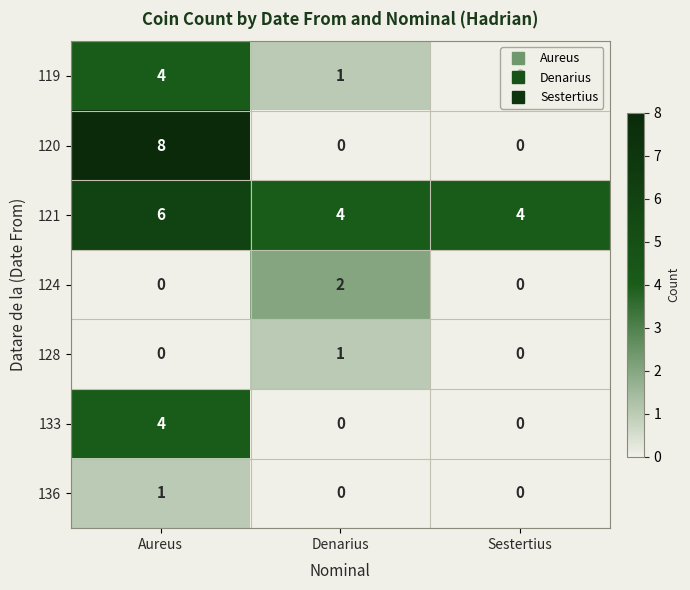

What is the approximate value of 121 at Aureus?

6